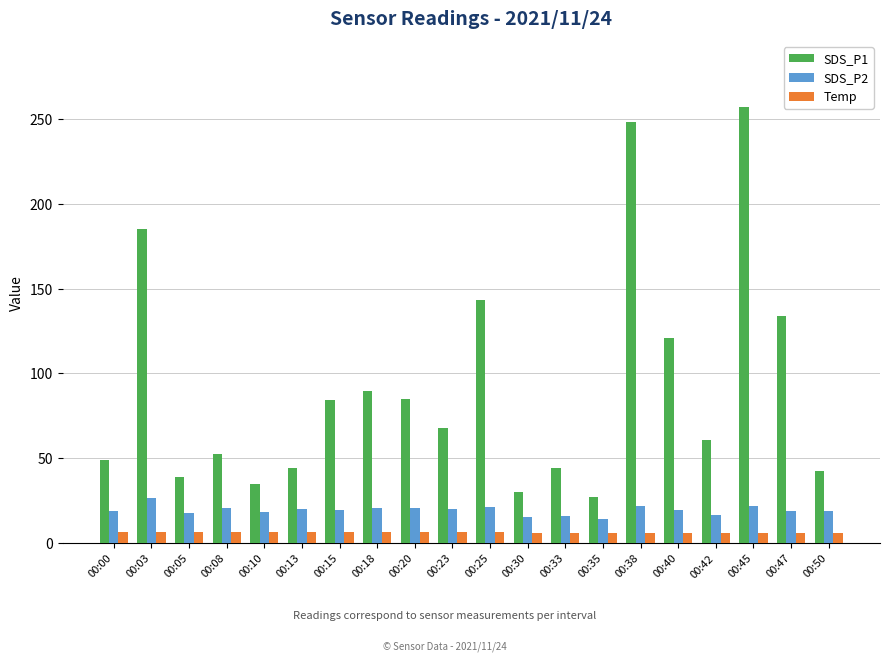

The SDS_P2 series shows 15.4 at 00:30. True or false?

True